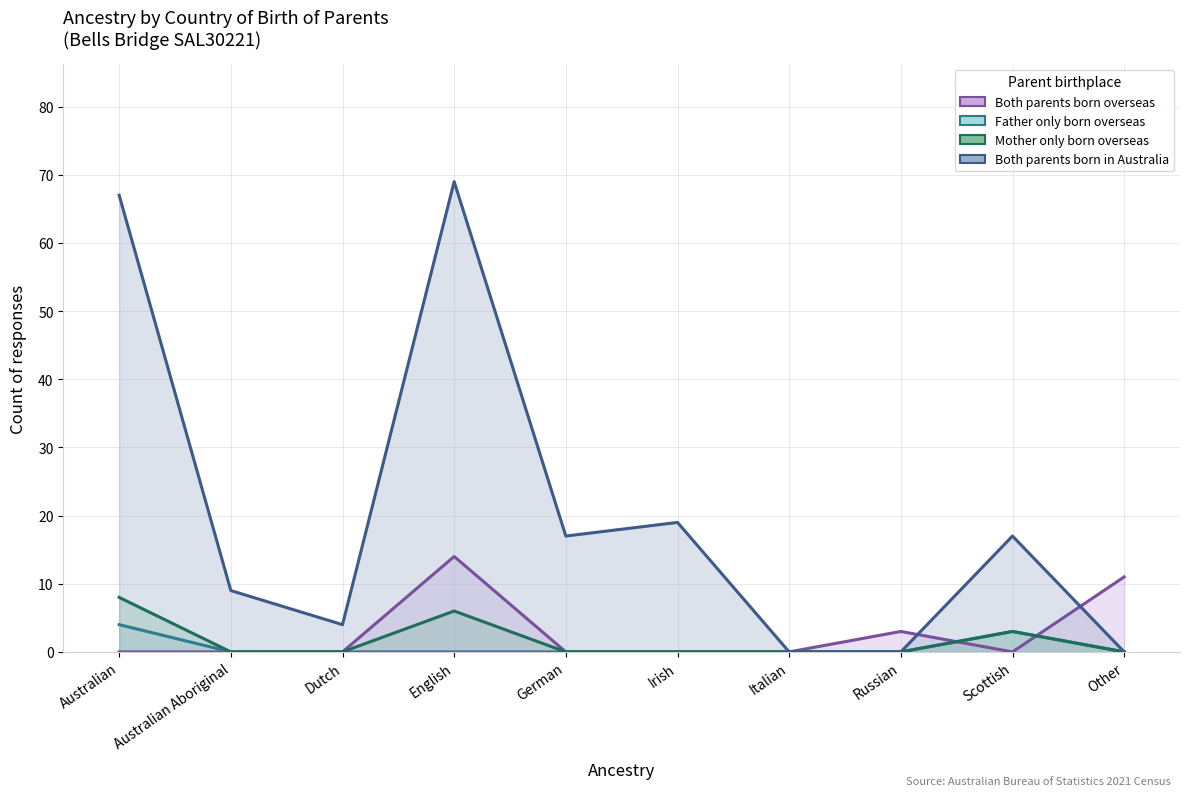

How many positive values does the Both parents born in Australia series have?

7